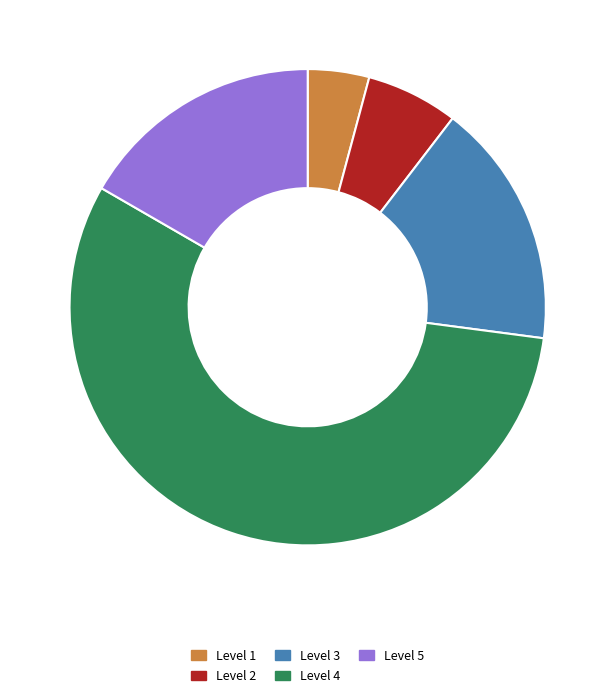

True or false: Level 4 accounts for 7% of the total.

False